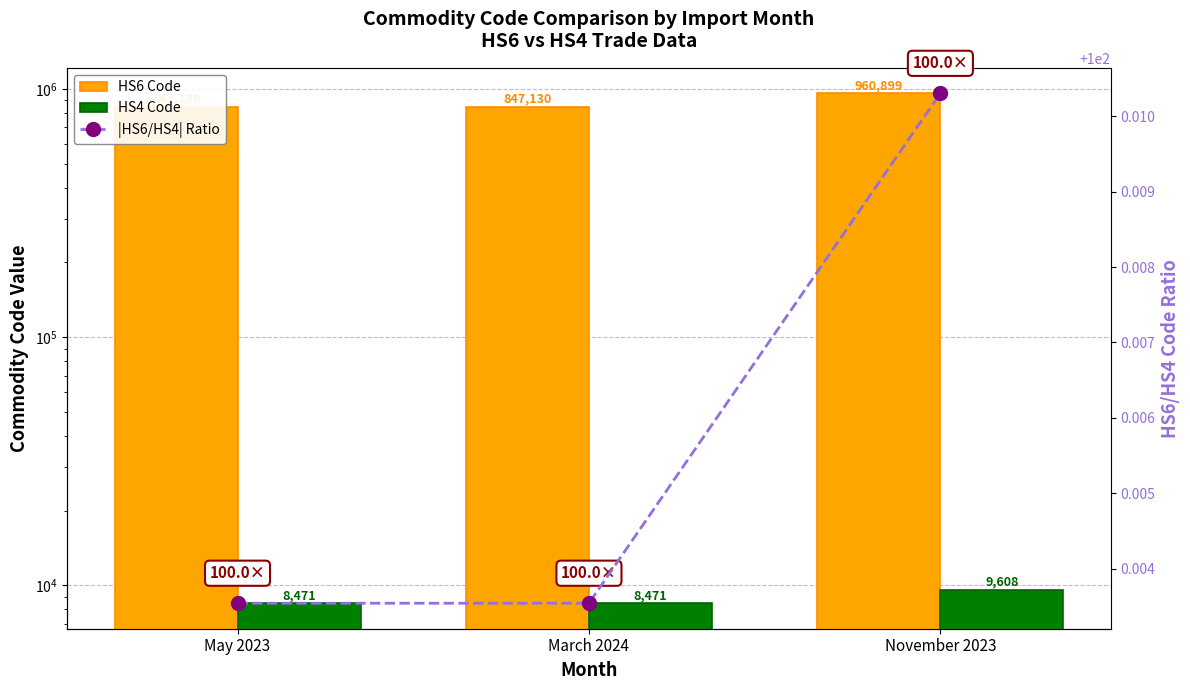

Which category has the lowest value in the HS6 Code series?

May 2023